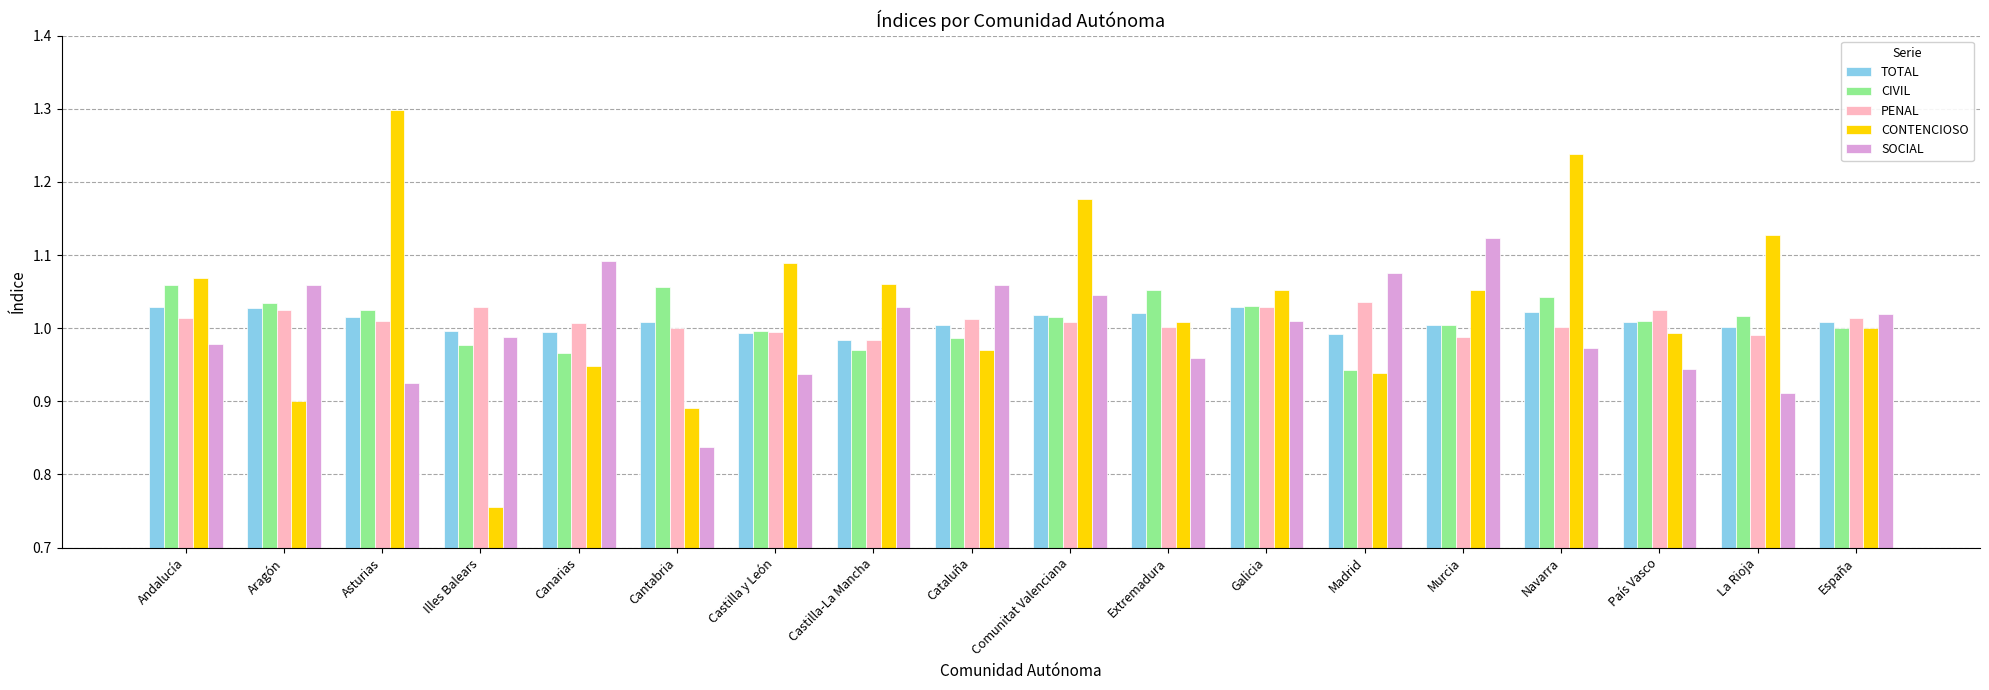

True or false: CONTENCIOSO has a value of 1.7 at Castilla-La Mancha.

False